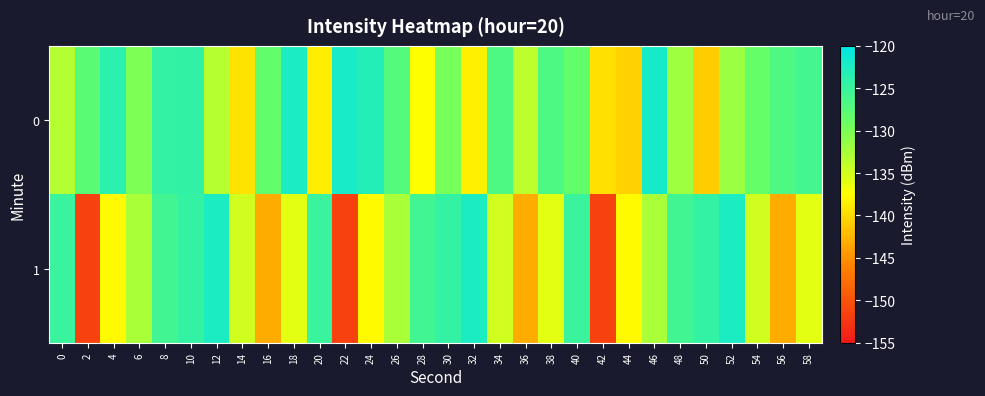

Which label corresponds to the smallest value in the chart?

2